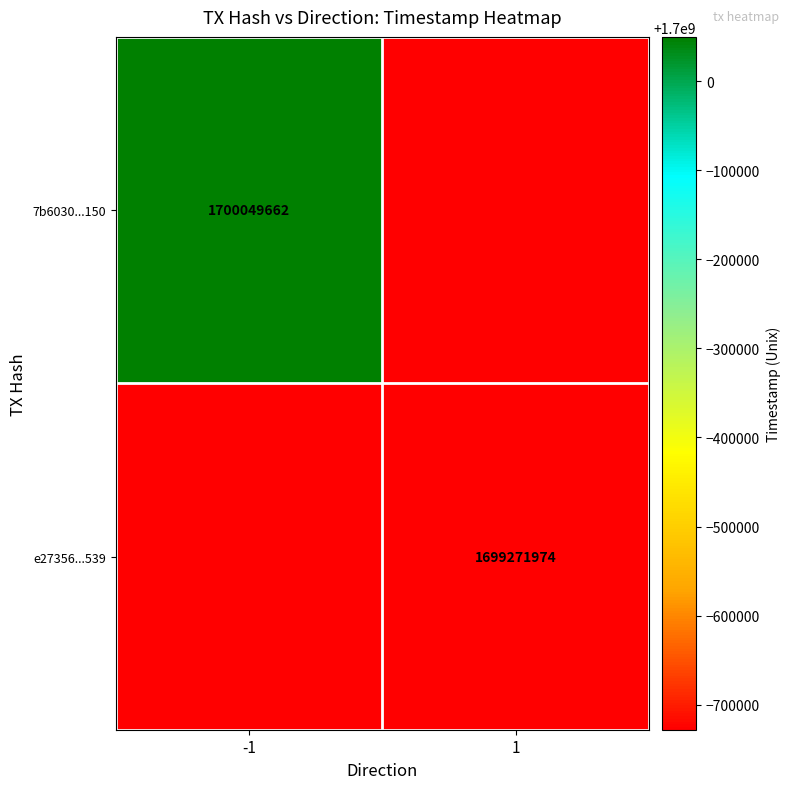

What is the greatest value displayed?

1700049662.0